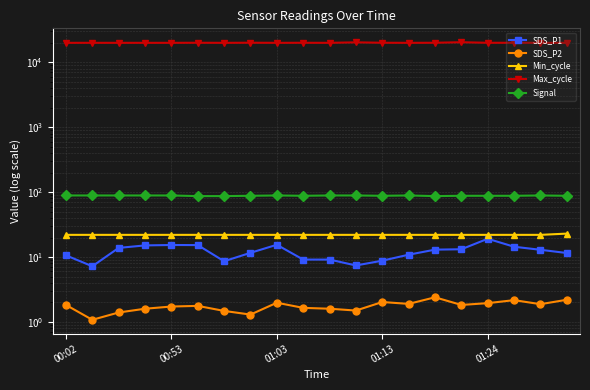

True or false: SDS_P1 and Min_cycle cross at least once.

False